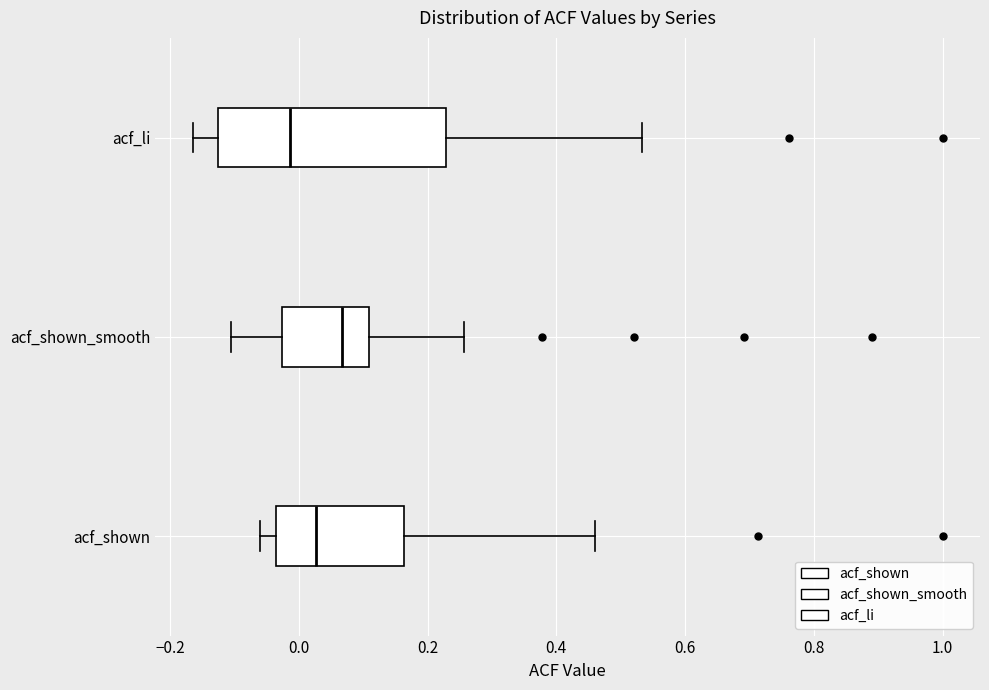

Comparing the boxes themselves (not the whiskers), which one is the widest?

acf_li